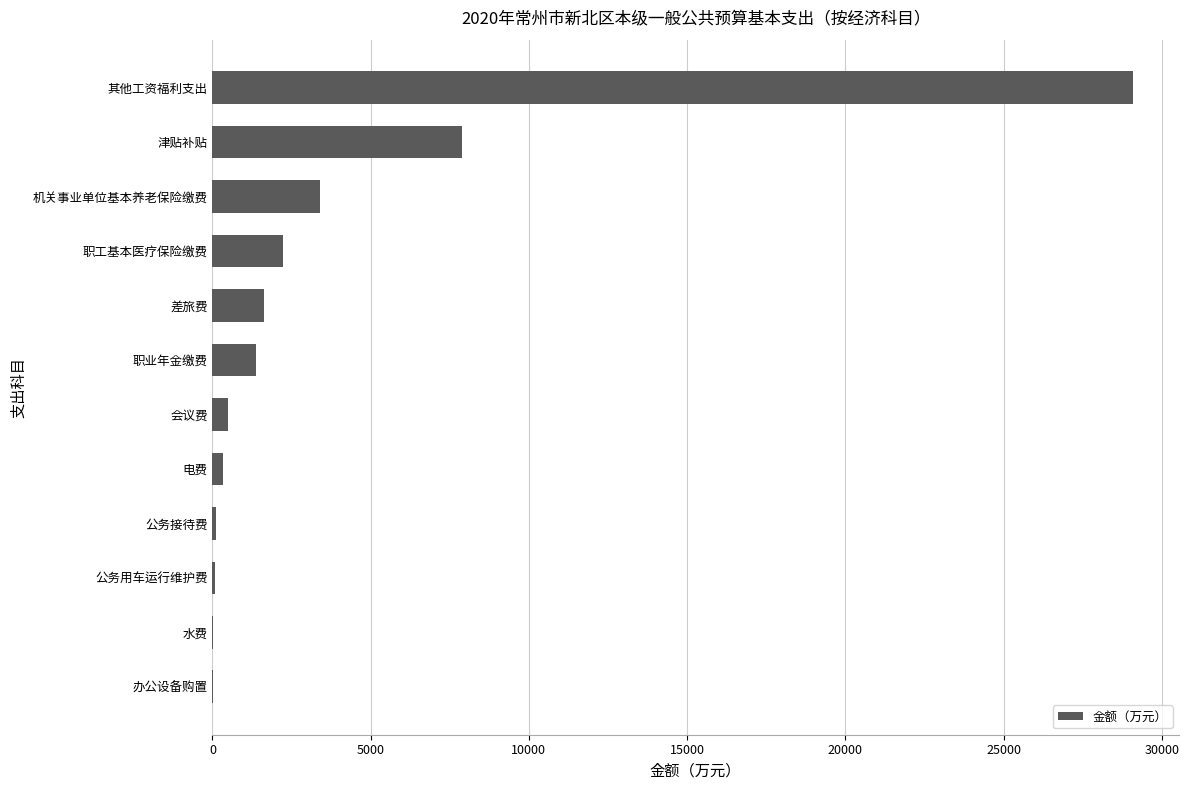

Between 会议费 and 机关事业单位基本养老保险缴费, which is larger?

机关事业单位基本养老保险缴费